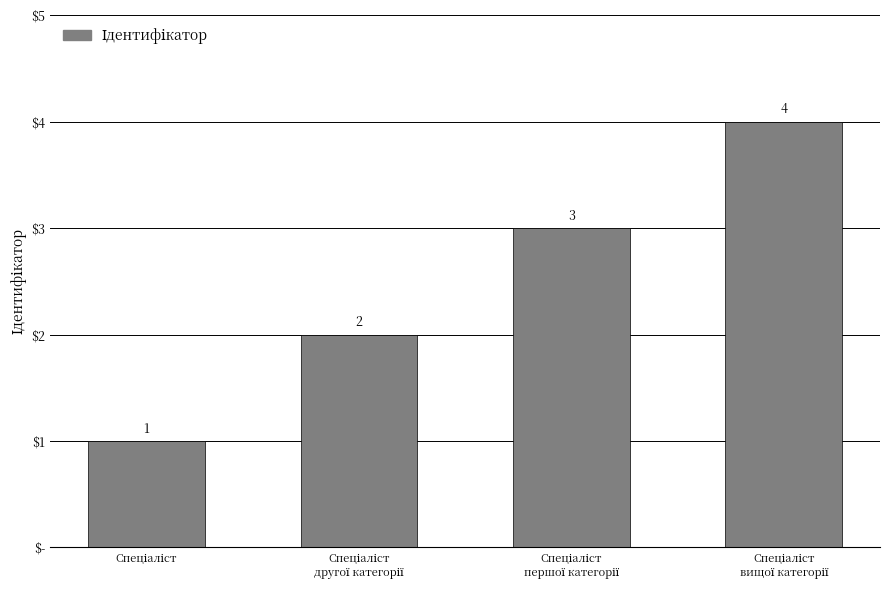

Reading left to right, what are all the values shown in this chart?

Спеціаліст=1	Спеціаліст
другої категорії=2	Спеціаліст
першої категорії=3	Спеціаліст
вищої категорії=4